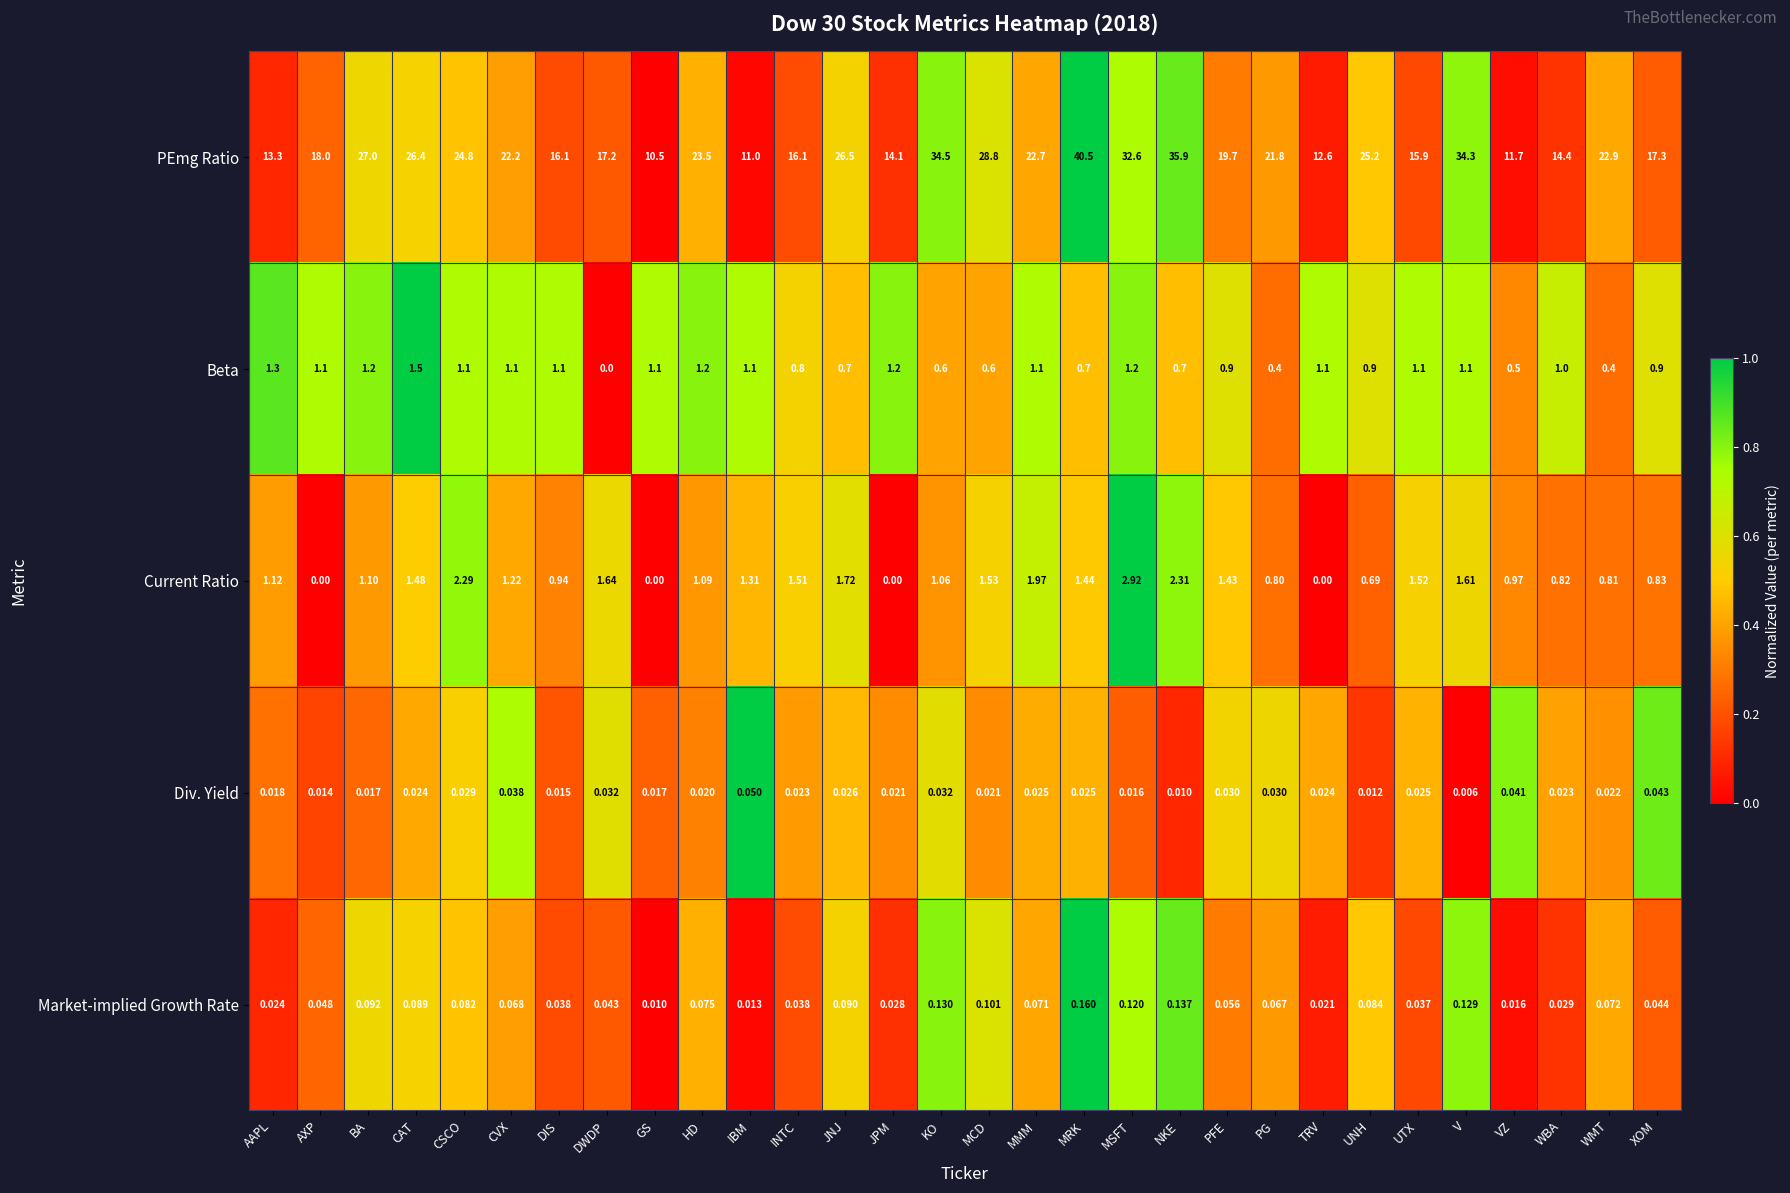

Where is Div. Yield nearest to the value 0?

V